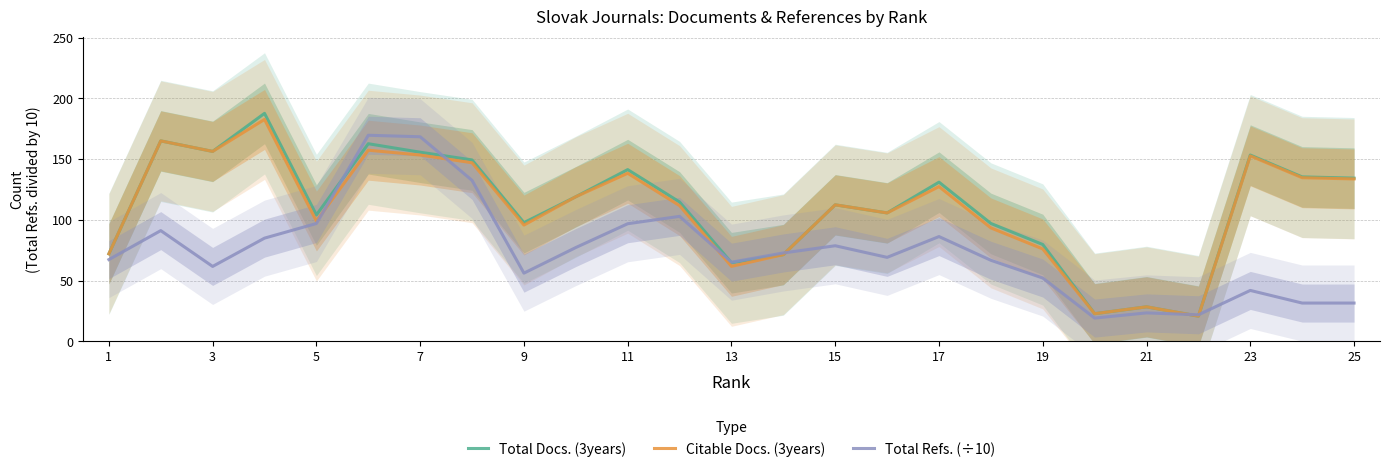

True or false: Citable Docs. (3years) and Total Docs. (3years) intersect in this chart.

False